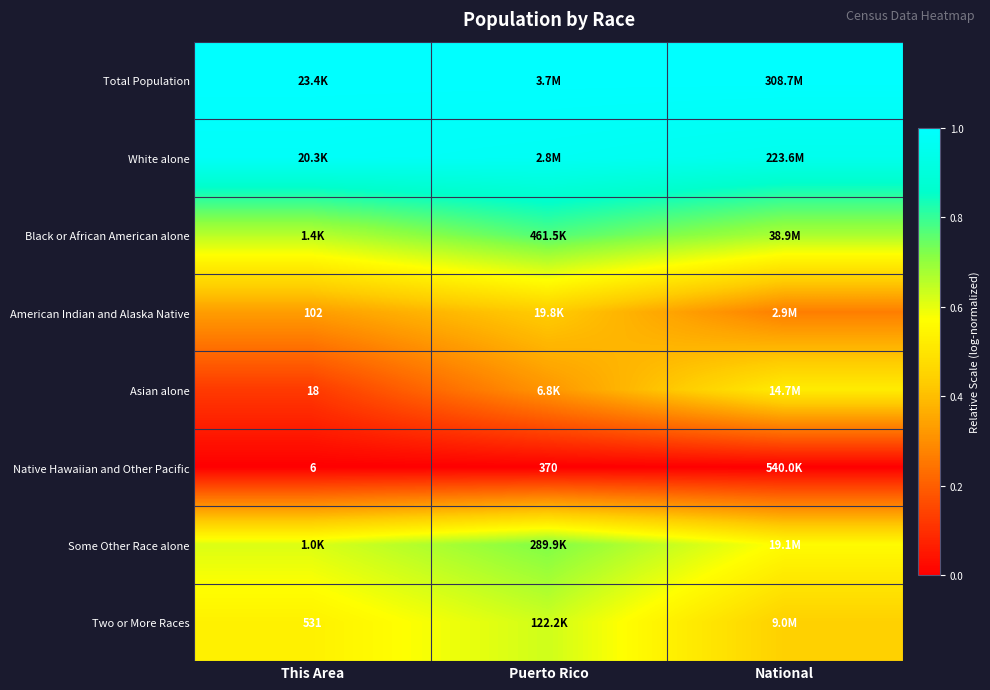

Which has a higher value, National or Puerto Rico?

National